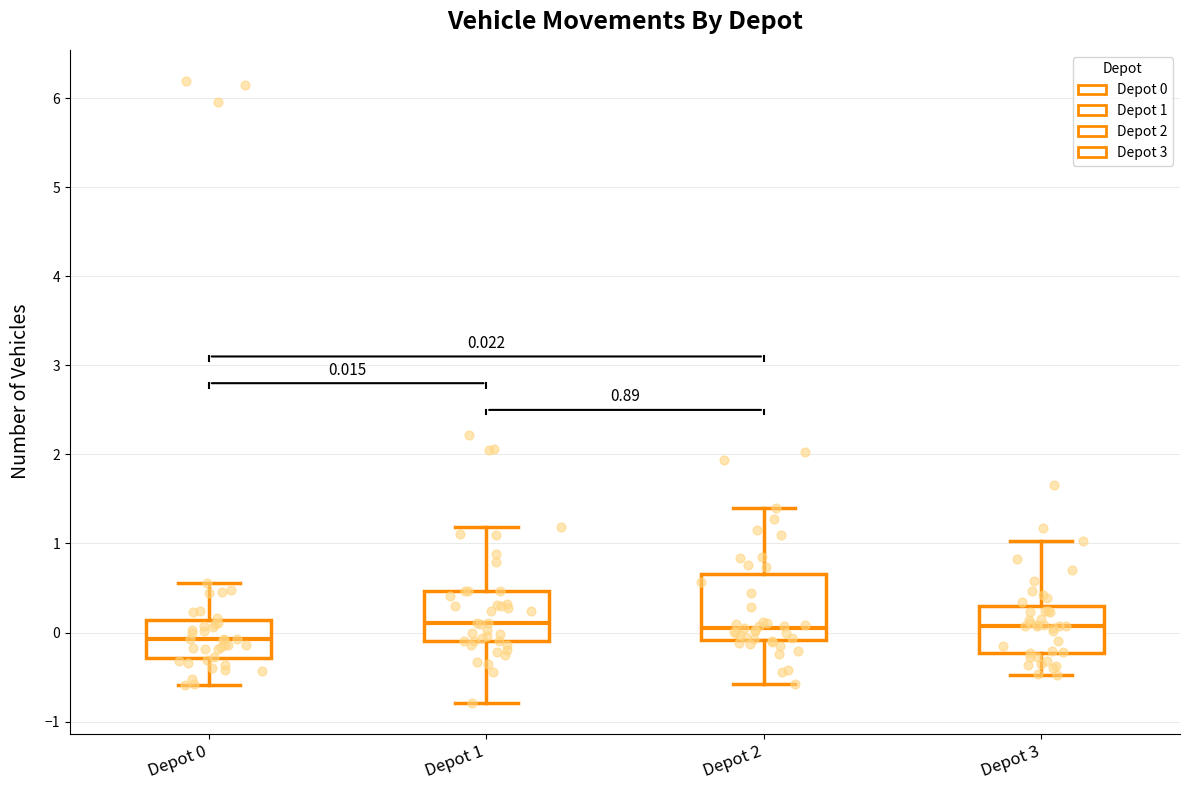

Comparing the boxes themselves (not the whiskers), which one is the tallest?

Depot 2